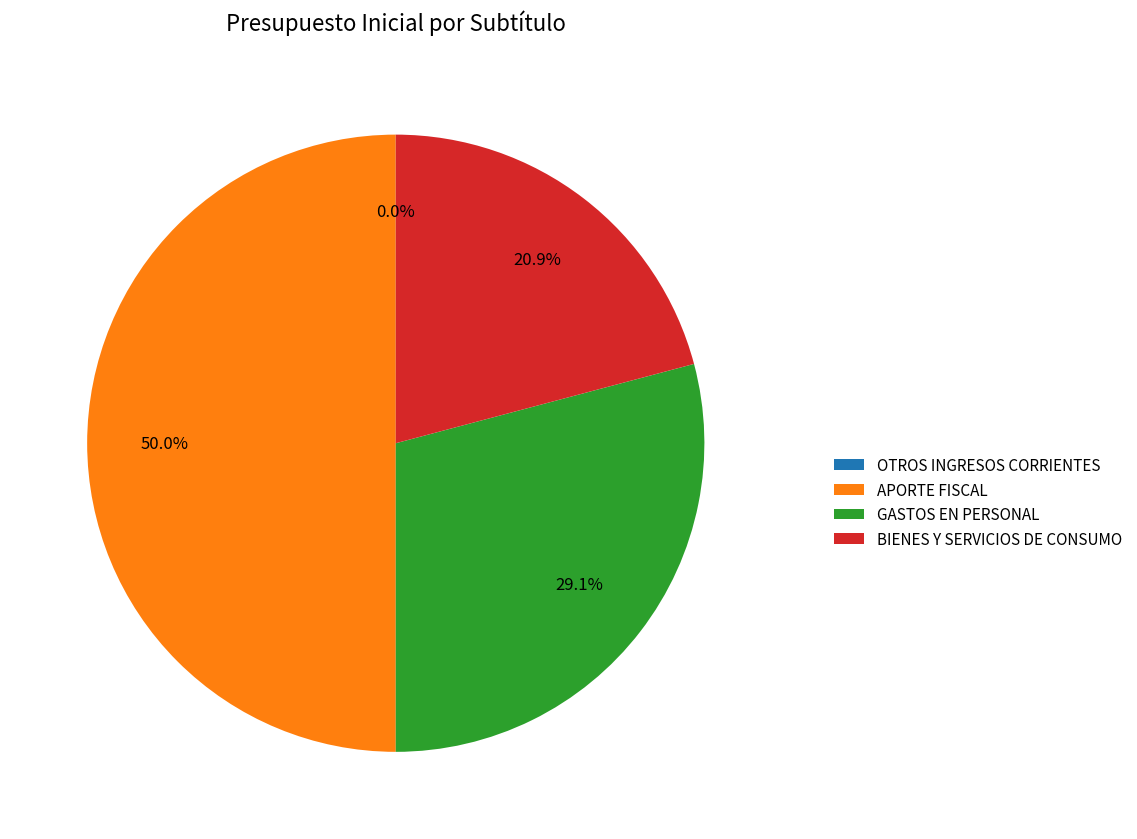

What is the ratio of the value at APORTE FISCAL to the value at BIENES Y SERVICIOS DE CONSUMO?

2.4